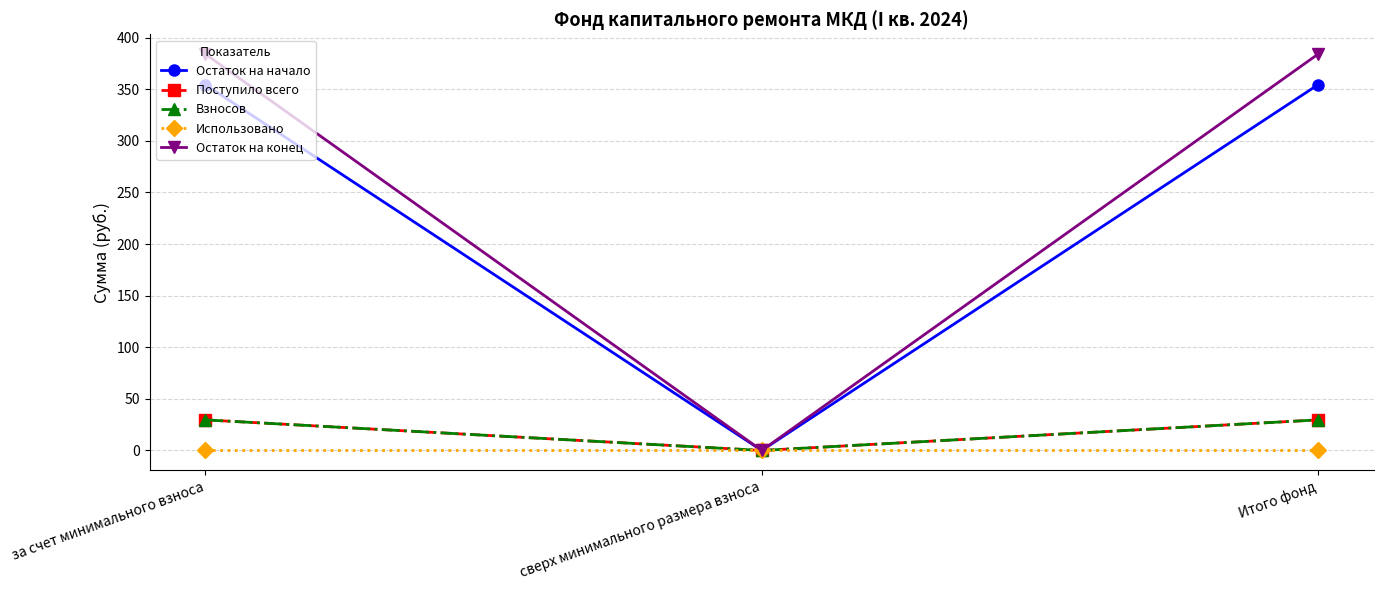

How many lines are shown in the chart?

5